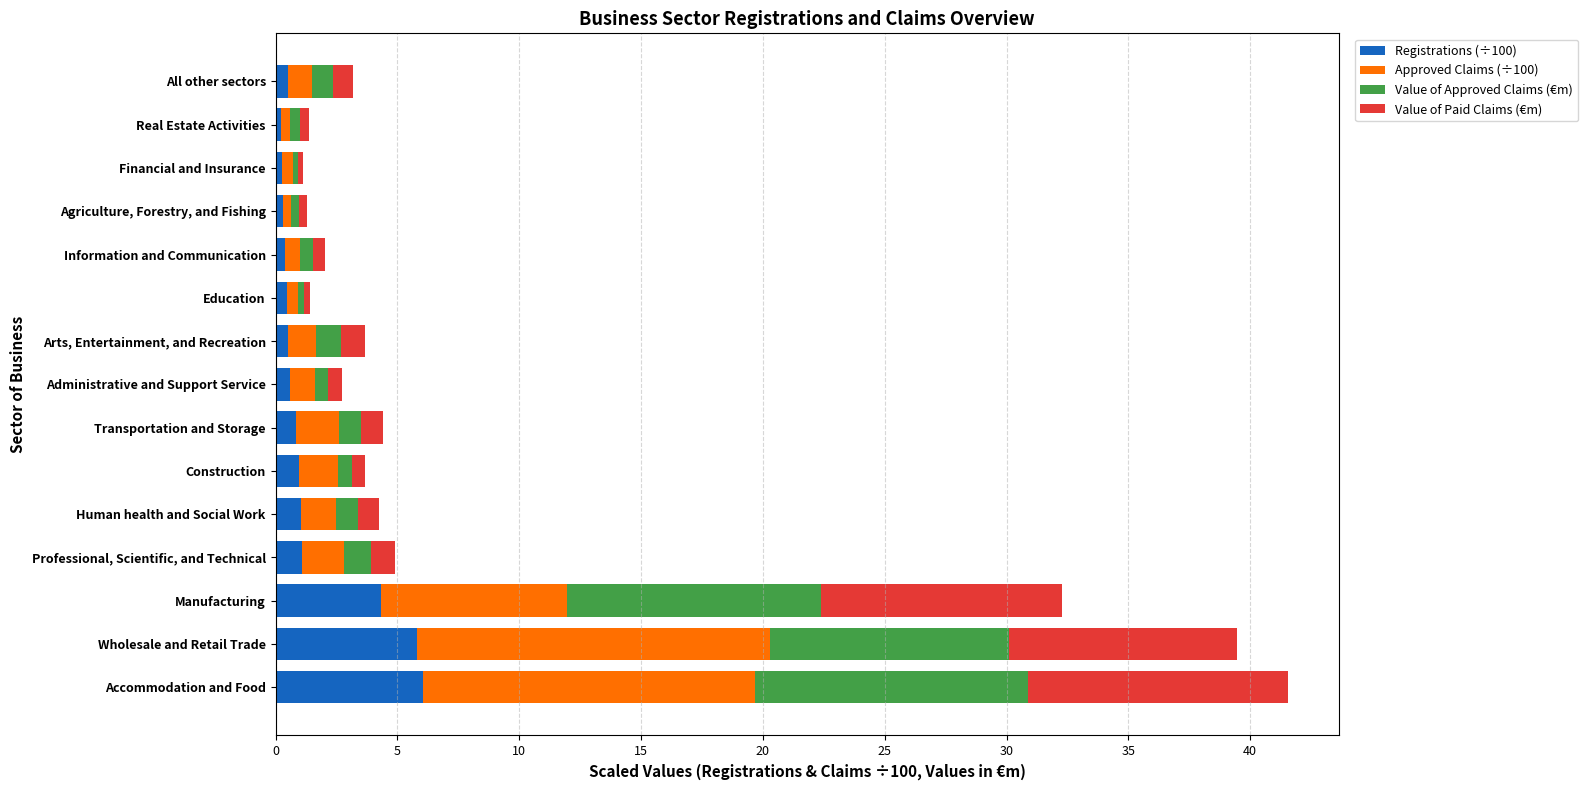

Count the number of data series in this chart.

4